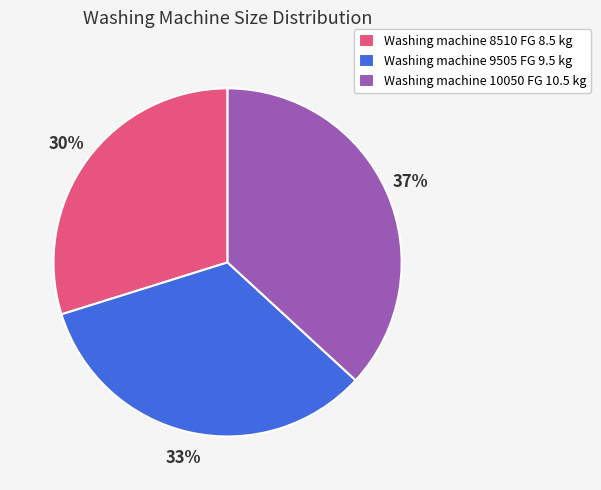

What is the smallest slice in the pie chart?

Washing machine 8510 FG 8.5 kg